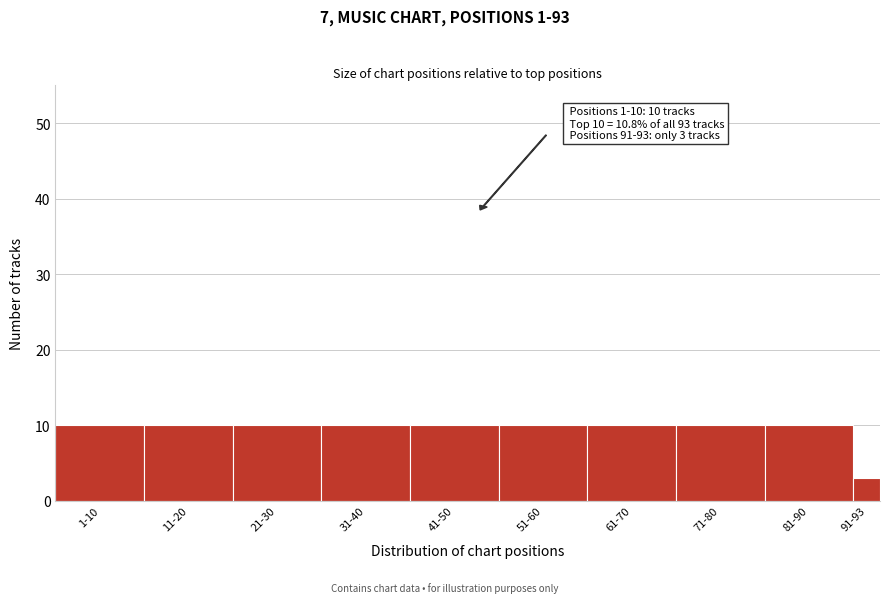

Reading right to left, list all the values displayed in this chart.

91-93=3	81-90=10	71-80=10	61-70=10	51-60=10	41-50=10	31-40=10	21-30=10	11-20=10	1-10=10